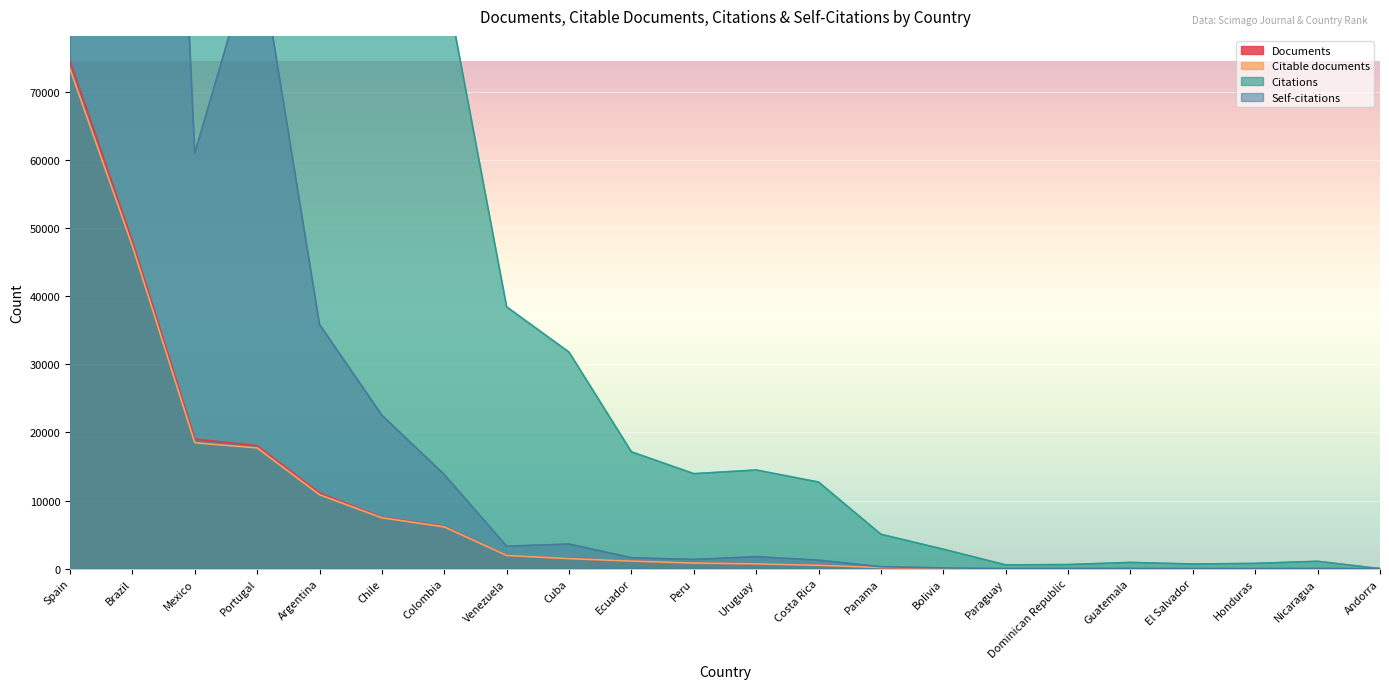

Which category has the lowest value in the Citations series?

Andorra